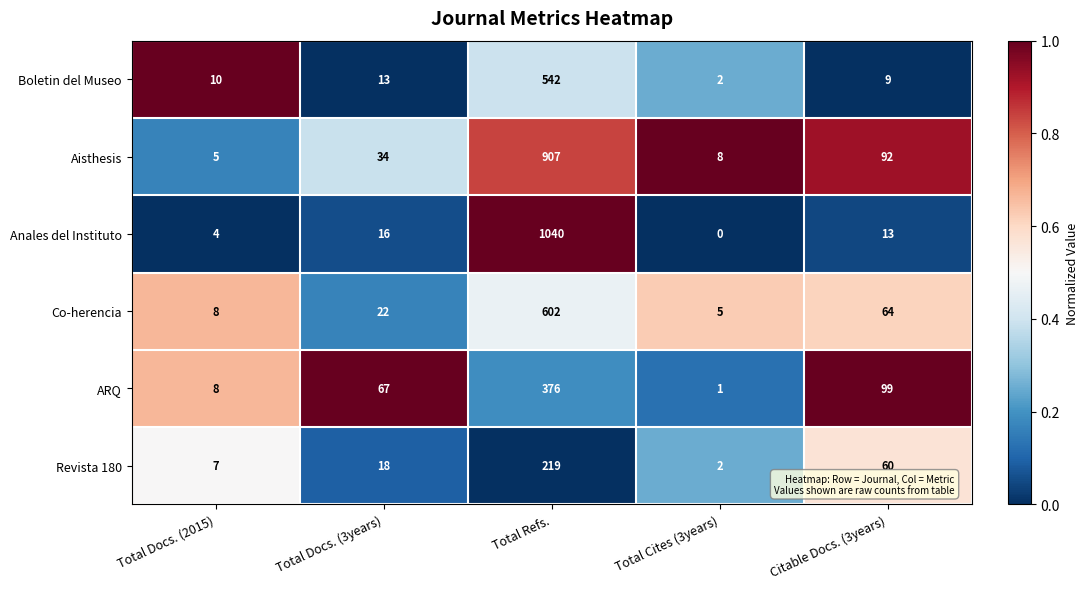

What is the difference between the maximum and second lowest values in the Co-herencia series?

594